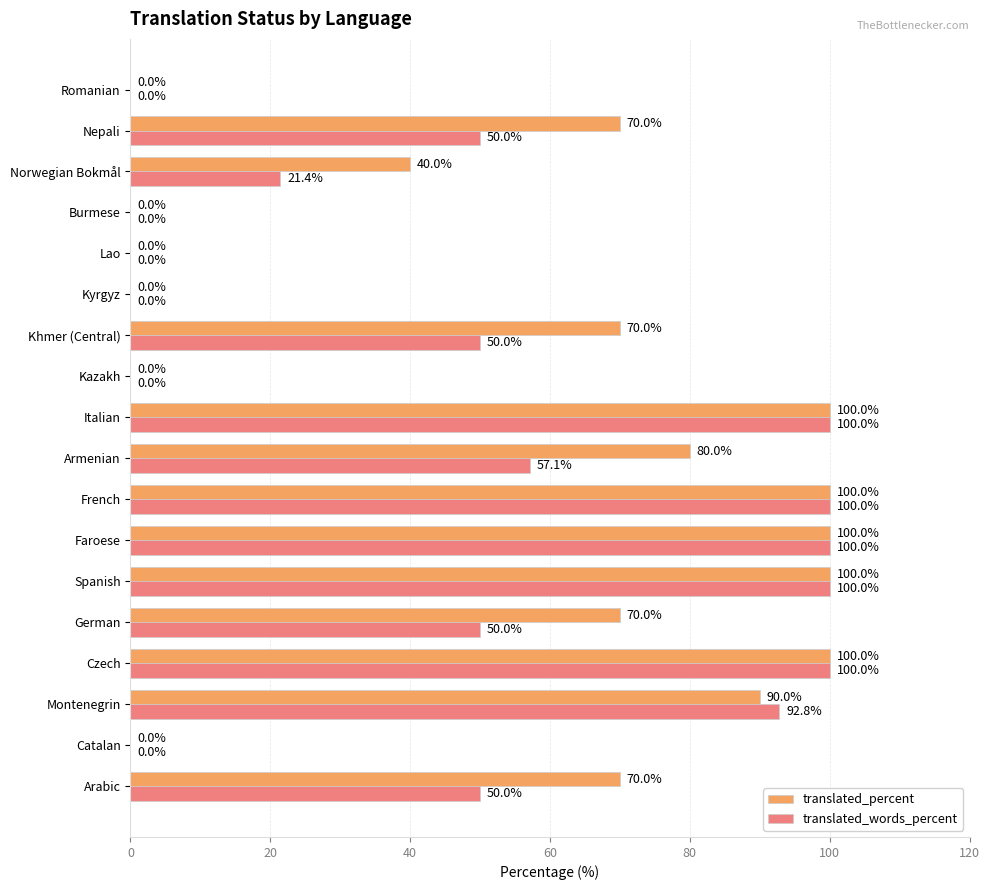

What is the average value of the translated_words_percent series?

48.4